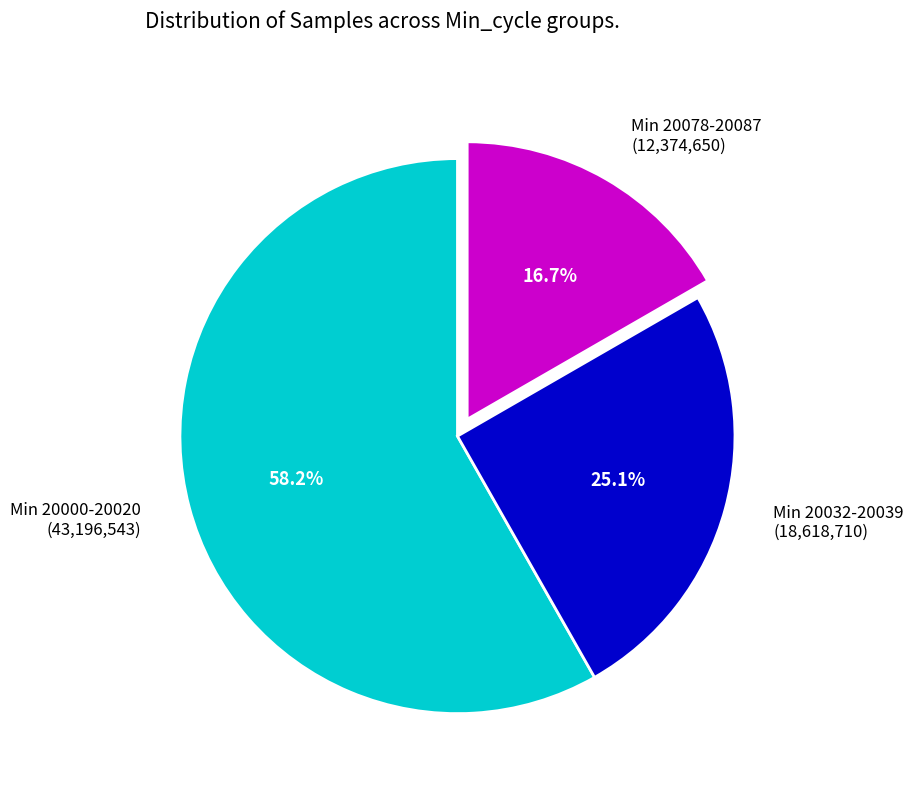

What is the ratio of the value at Min 20032-20039 (18,618,710) to the value at Min 20078-20087 (12,374,650)?

1.5